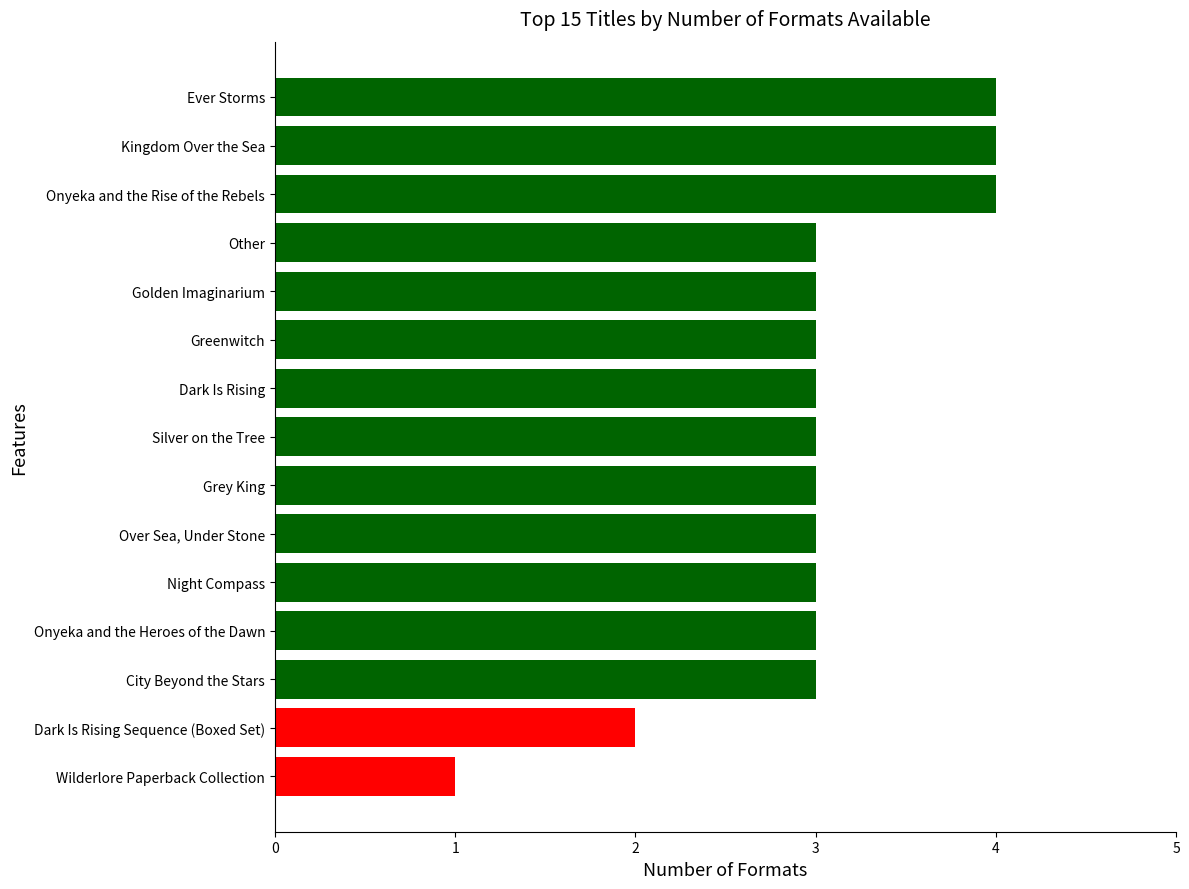

What is the difference between the second highest and second lowest values?

2